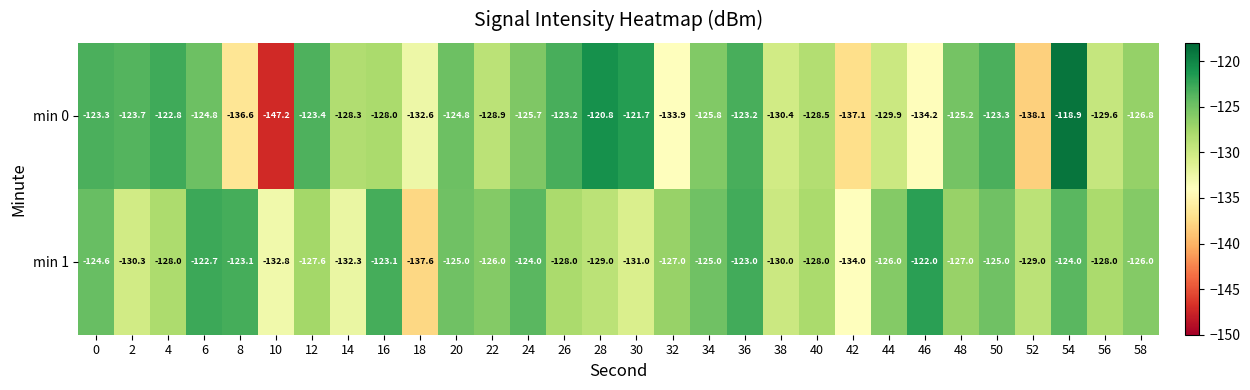

What is the spread (max minus min) of values at 50?

1.7